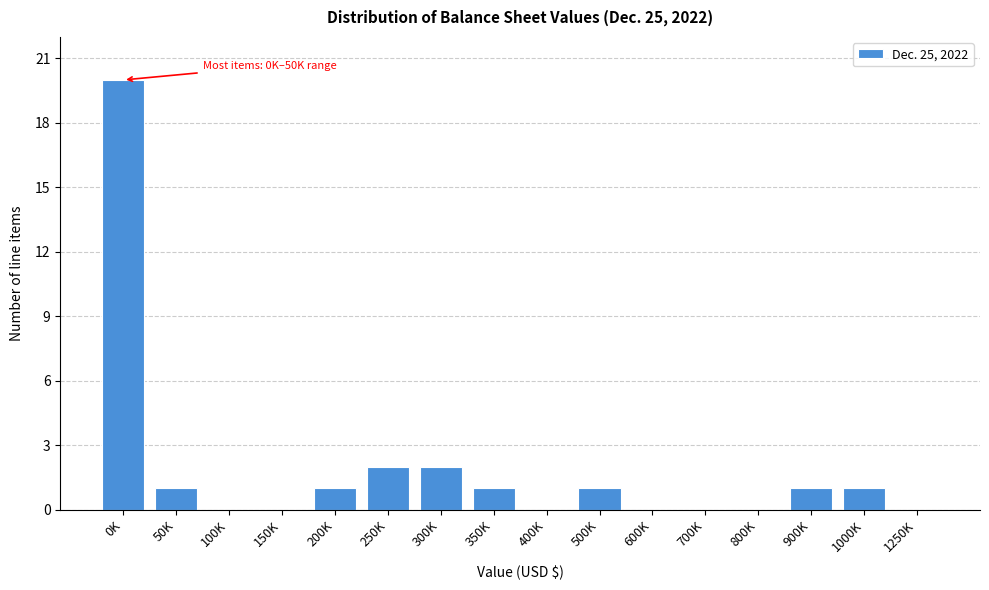

Reading right to left, transcribe all the data shown in this chart.

1250K=0	1000K=1	900K=1	800K=0	700K=0	600K=0	500K=1	400K=0	350K=1	300K=2	250K=2	200K=1	150K=0	100K=0	50K=1	0K=20